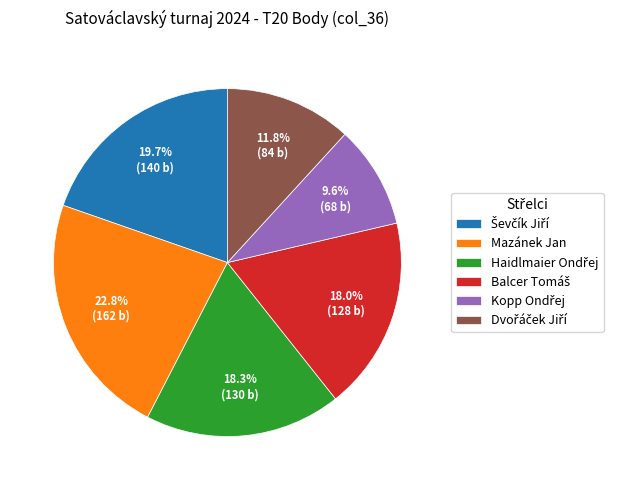

Is there a majority slice in this chart?

No